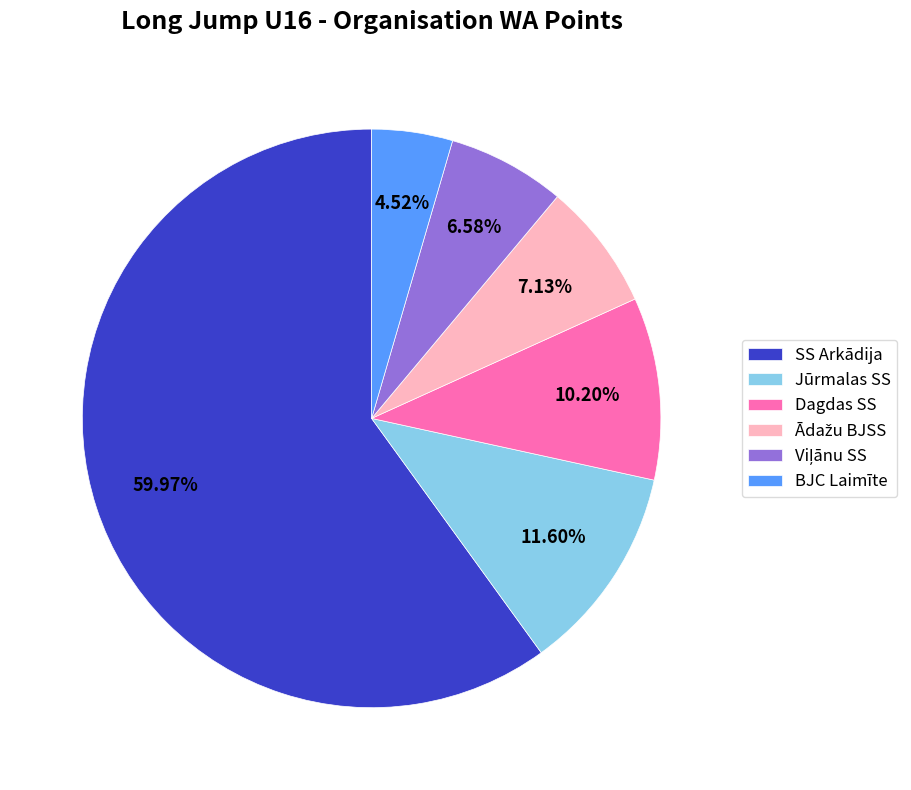

What is the largest slice in the pie chart?

SS Arkādija